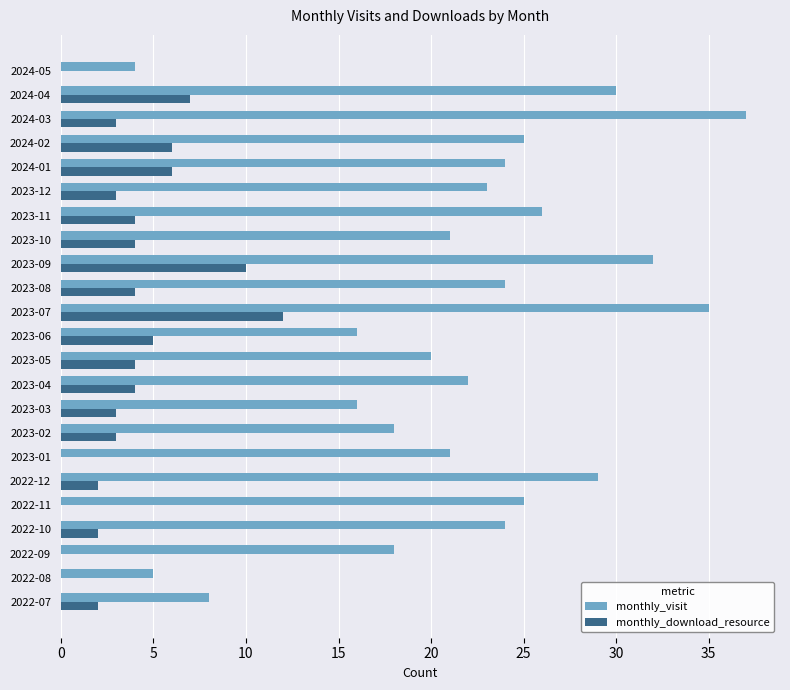

What is the highest value of the monthly_download_resource series?

12